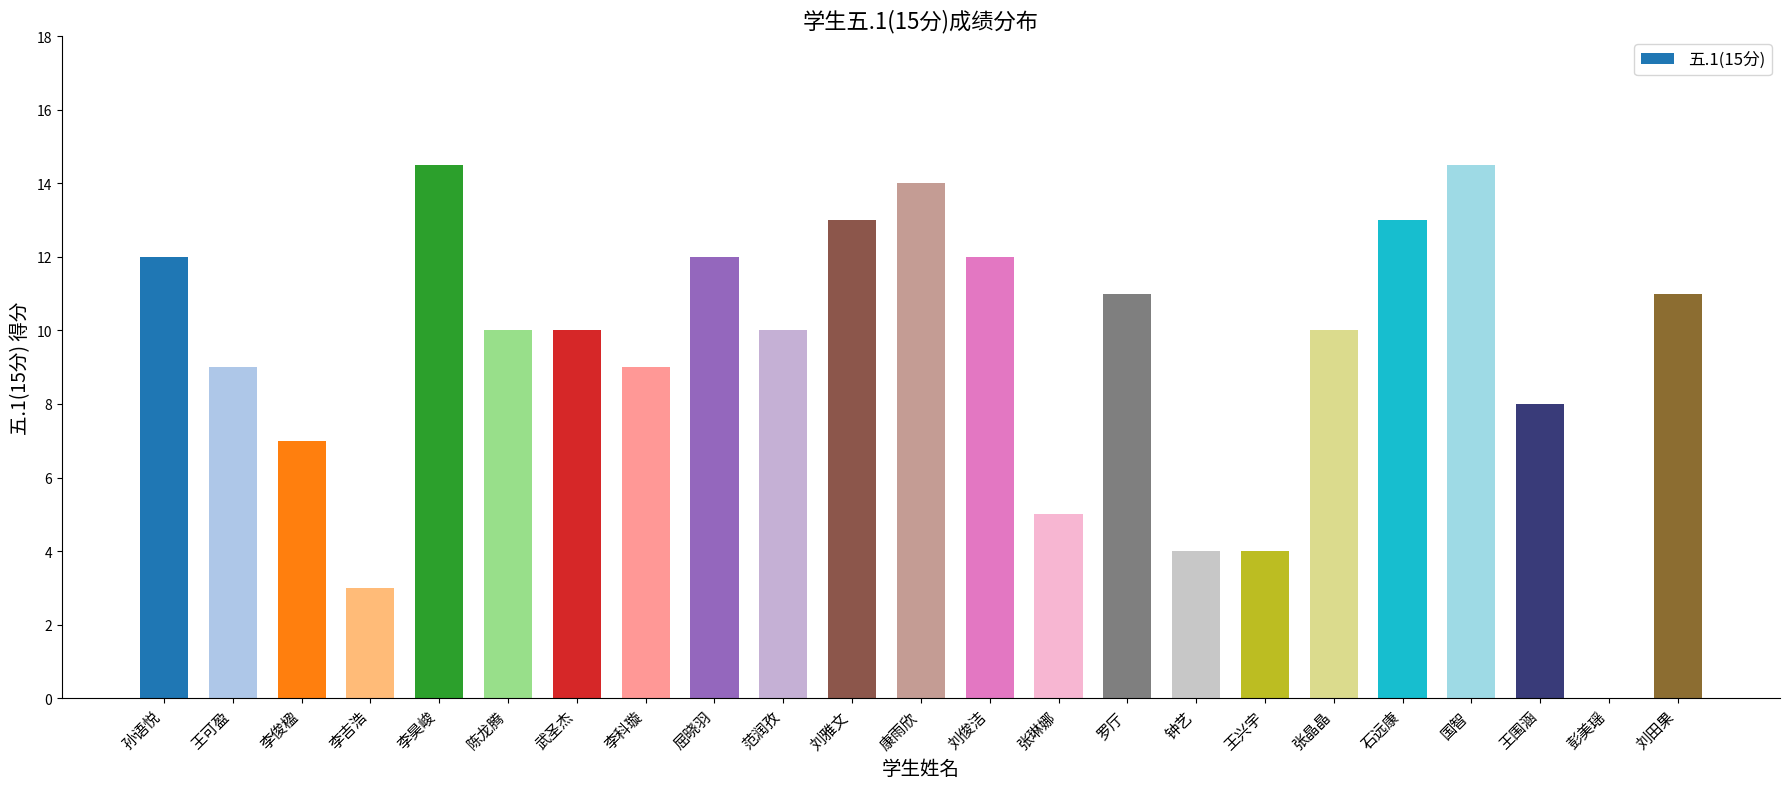

Does the chart contain stacked bars?

No